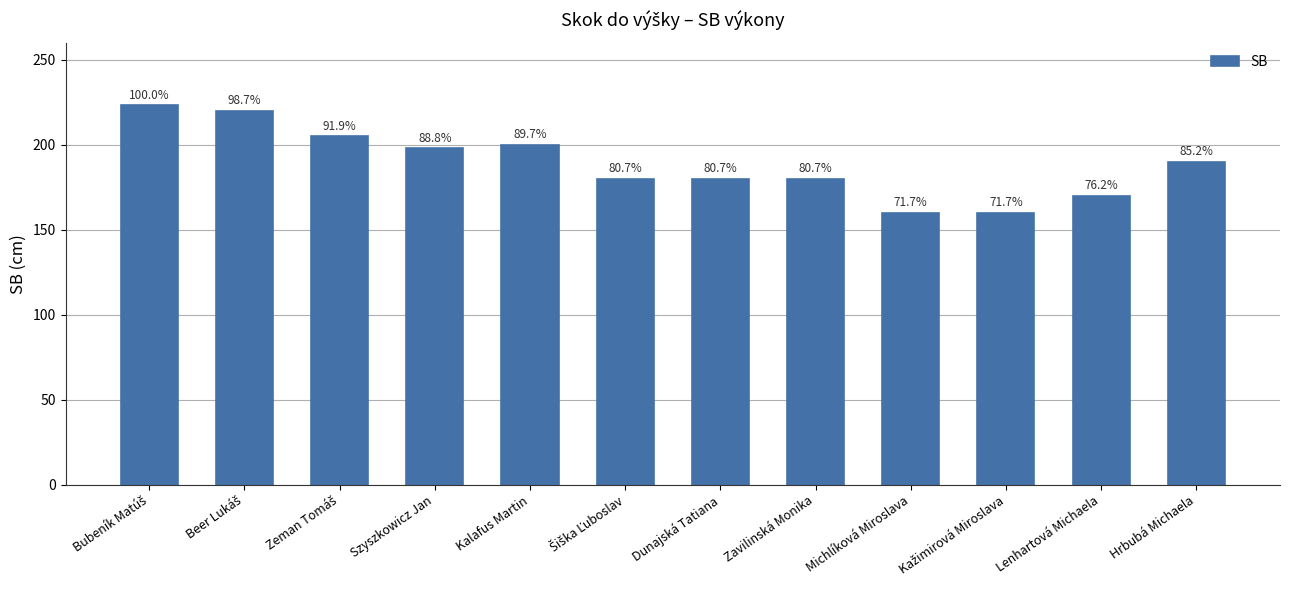

At which category does the chart reach its peak across all series?

Bubeník Matúš